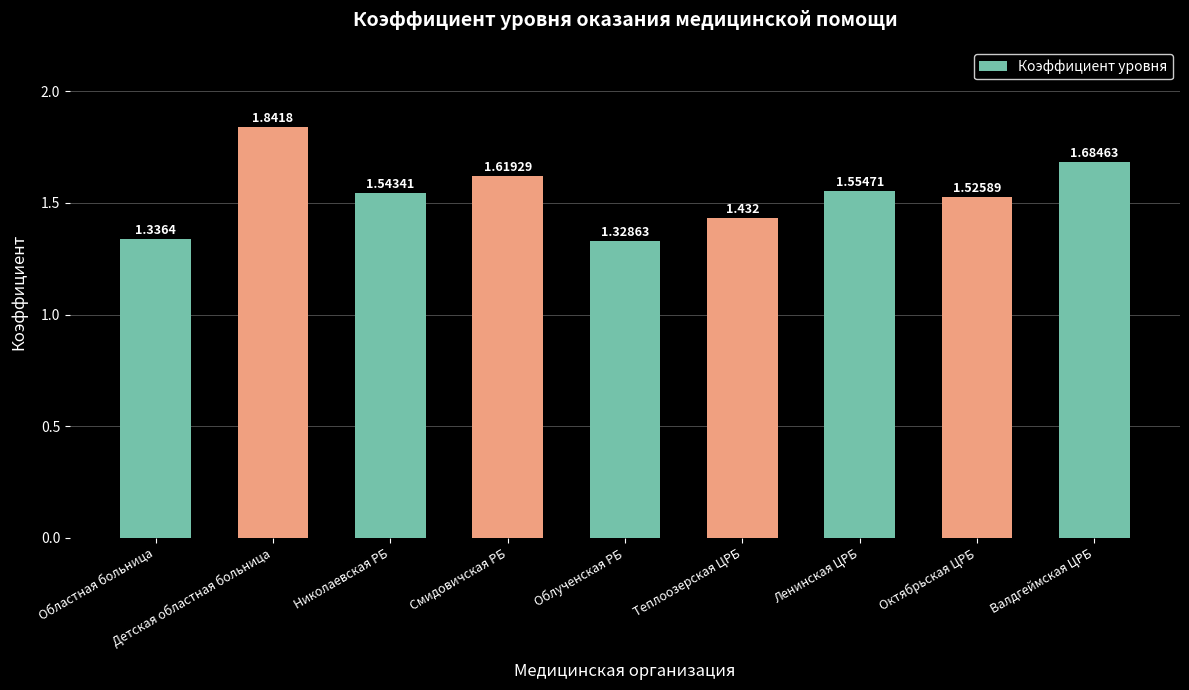

What is the difference between the second highest and second lowest values?

0.3